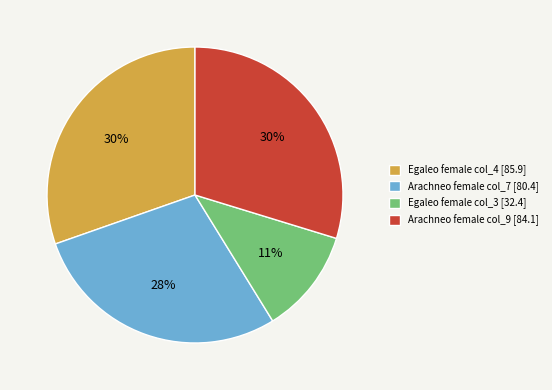

Is it true that Egaleo female col_3 [32.4] is 3% of the pie?

False